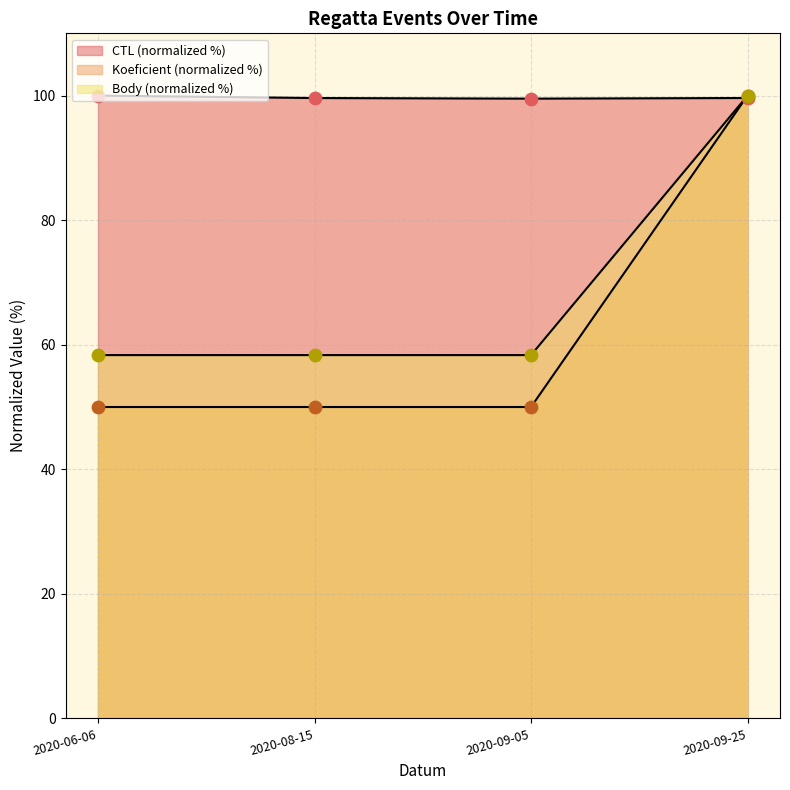

Which series has the widest spread of Y values?

Koeficient